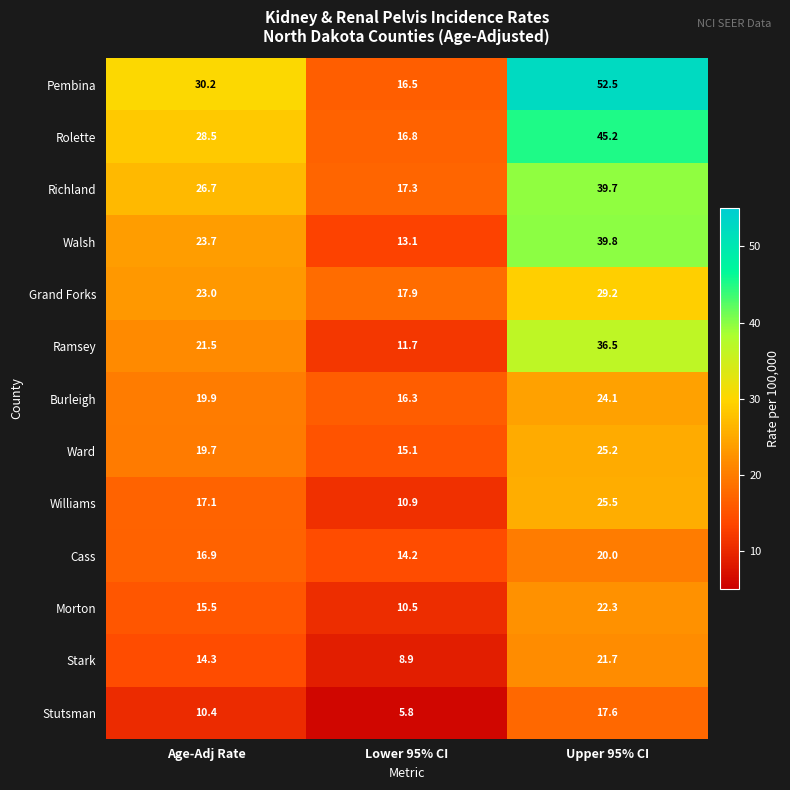

Rank the series at Age-Adj Rate from highest to lowest value.

Pembina, Rolette, Richland, Walsh, Grand Forks, Ramsey, Burleigh, Ward, Williams, Cass, Morton, Stark, Stutsman